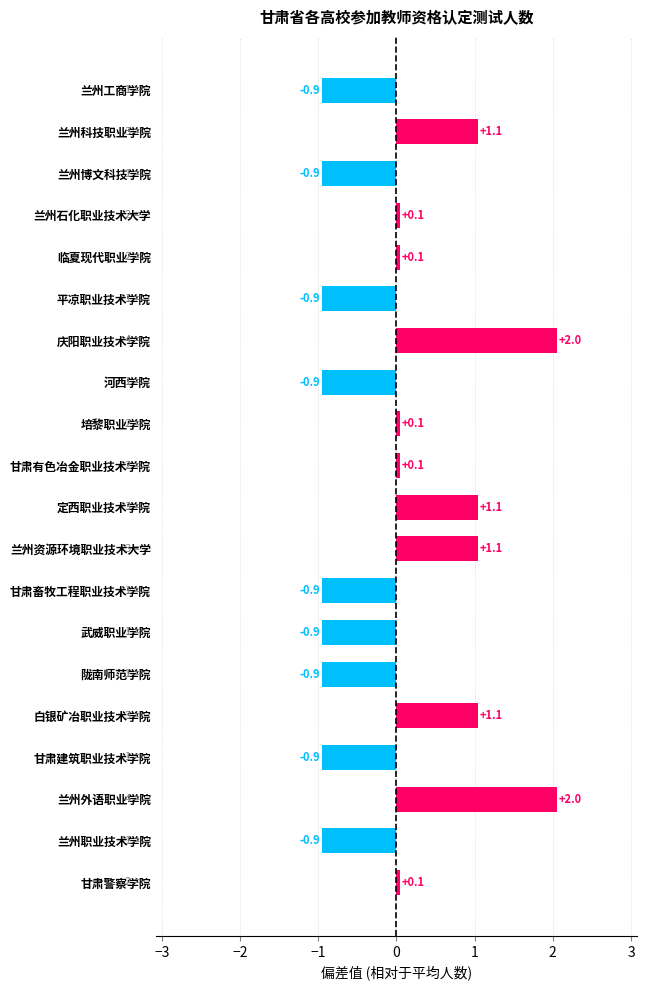

What is the difference between the values at 定西职业技术学院 and 兰州博文科技学院?

2.0